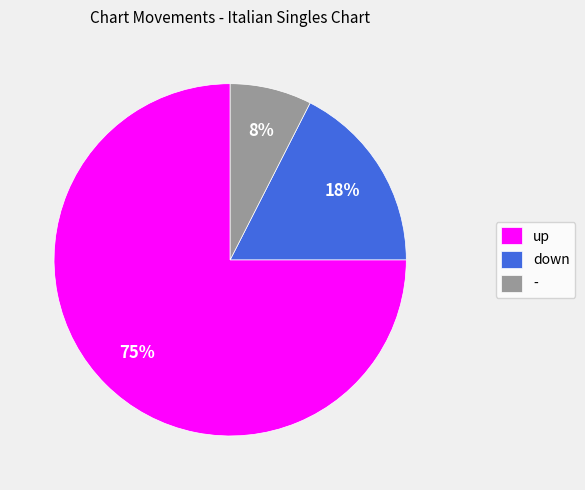

Which slice is the smallest?

-